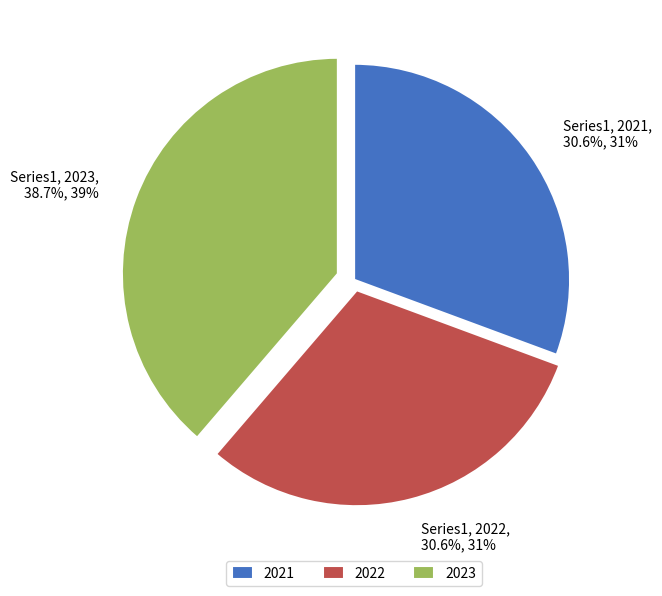

Is there a majority slice in this chart?

No